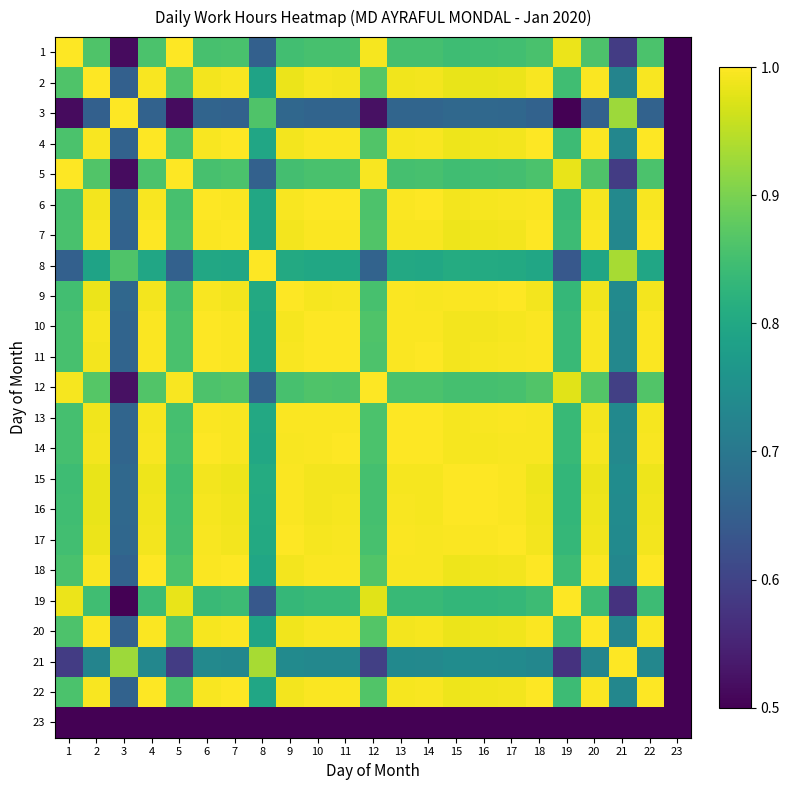

Which label corresponds to the largest value in the chart?

1